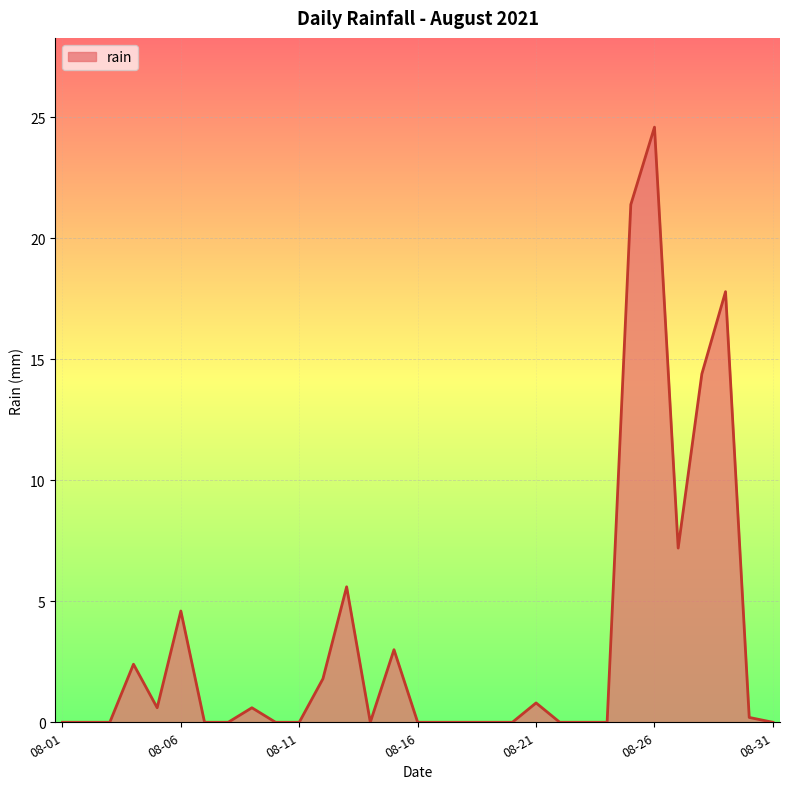

What is the average value?

3.4